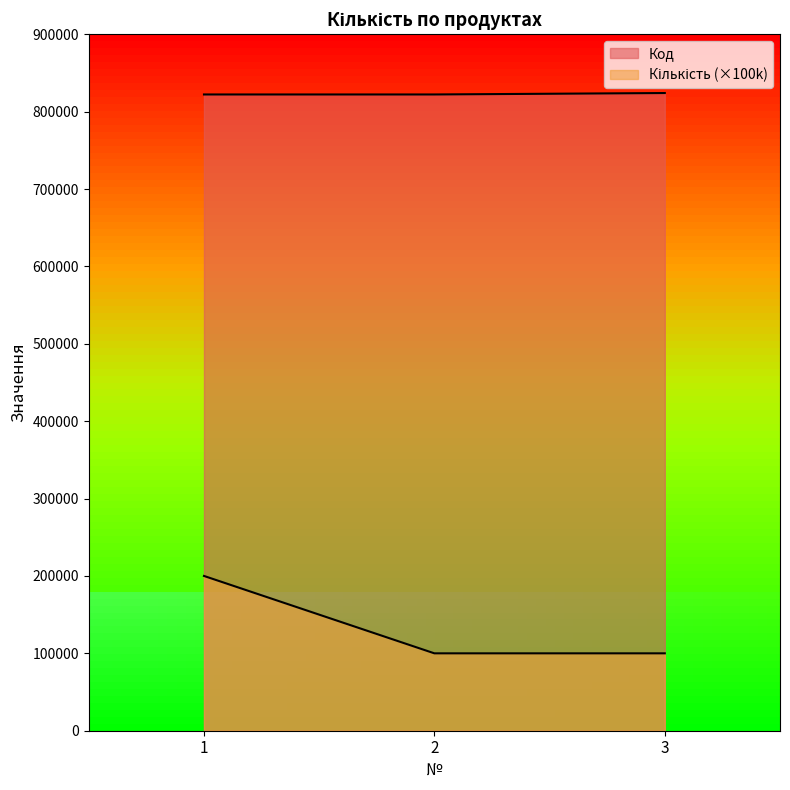

Which series has the largest total across all categories?

Код